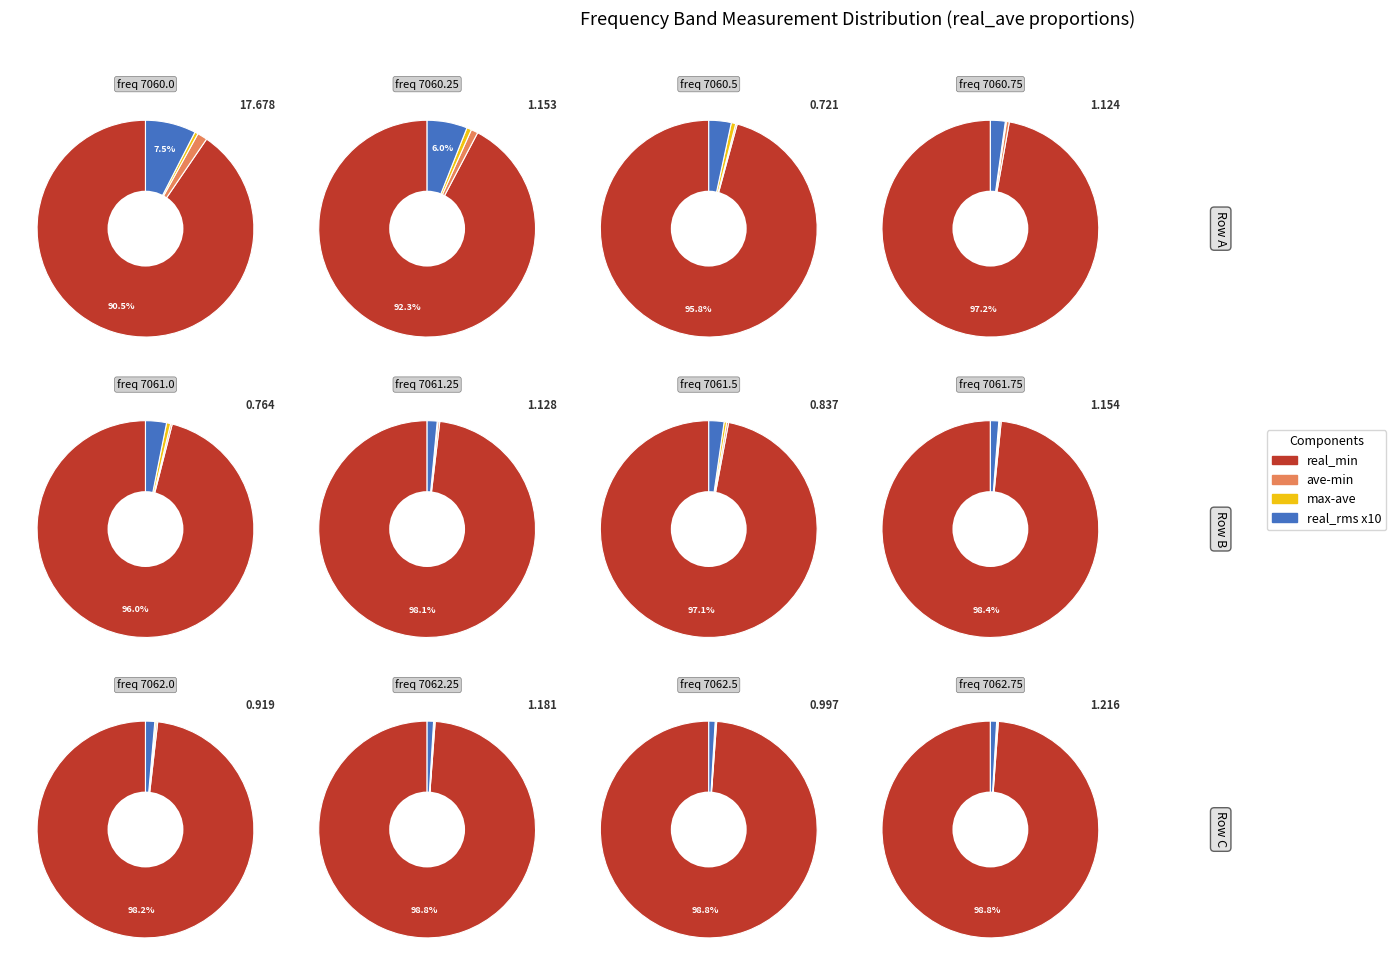

Count the number of slices in the pie.

12